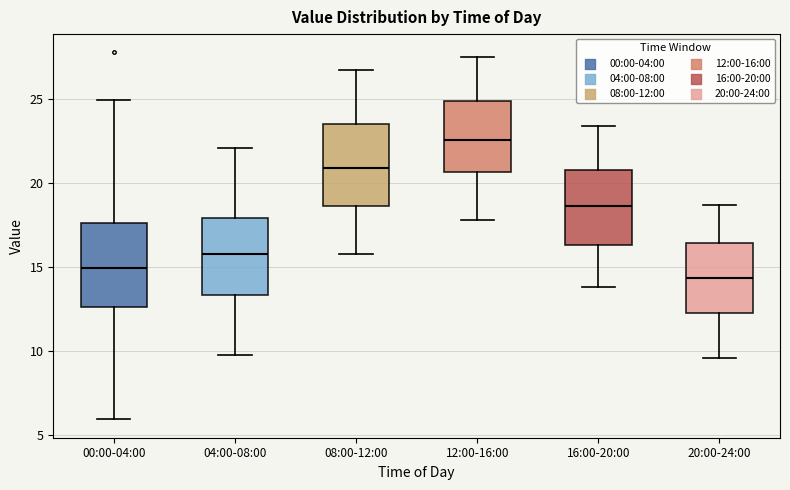

Reading left to right, read every box against the y-axis: the position of its median line, the range the box covers, and the ends of its whiskers. The values are not printed on the chart, so give them approximately, as read against the axis.

00:00-04:00: median 15.0, box 12.5 to 17.5, whiskers 6.0 to 25.0
04:00-08:00: median 16.0, box 13.5 to 18.0, whiskers 10.0 to 22.0
08:00-12:00: median 21.0, box 18.5 to 23.5, whiskers 16.0 to 26.5
12:00-16:00: median 22.5, box 20.5 to 25.0, whiskers 18.0 to 27.5
16:00-20:00: median 18.5, box 16.5 to 21.0, whiskers 14.0 to 23.5
20:00-24:00: median 14.5, box 12.5 to 16.5, whiskers 9.5 to 18.5